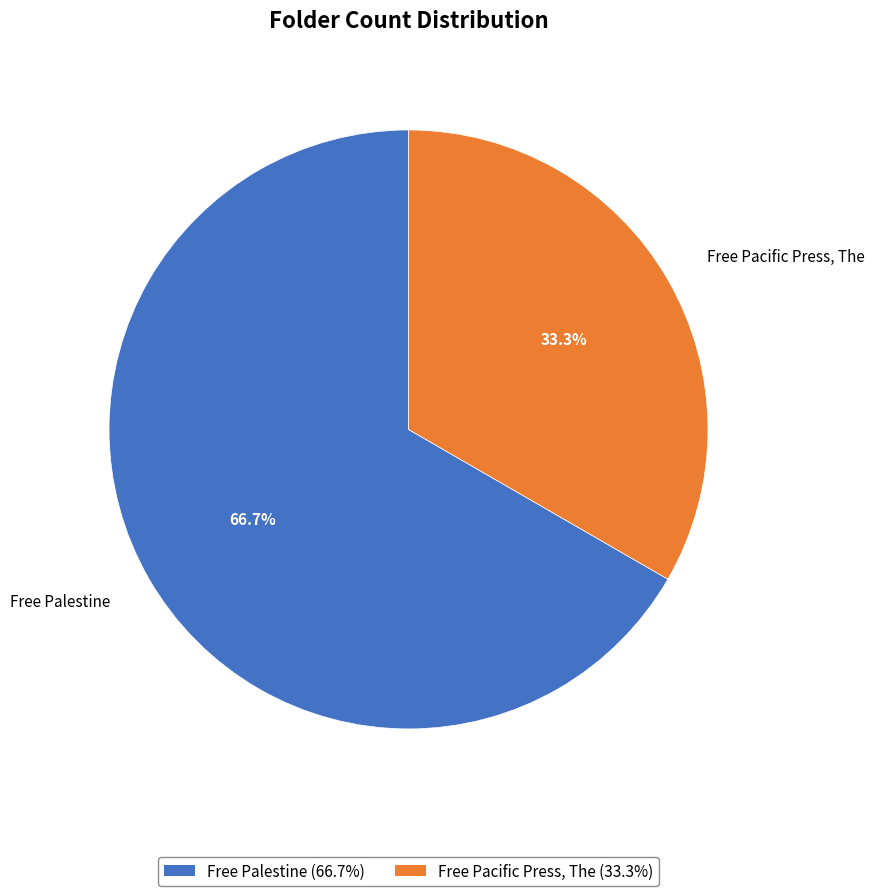

How much of the chart is everything except Free Pacific Press, The?

66.7%